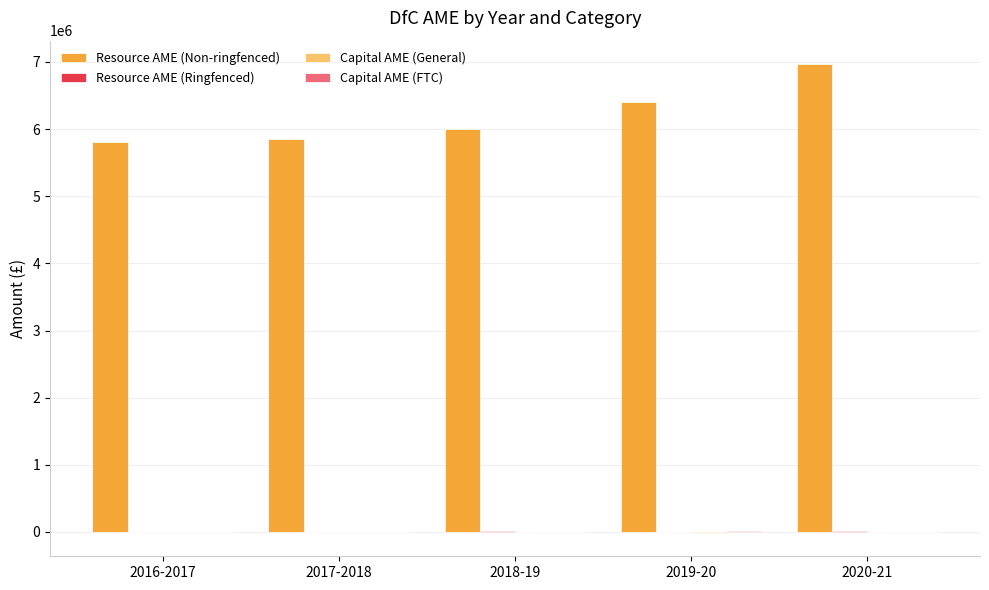

Which series has the largest total across all categories?

Resource AME (Non-ringfenced)